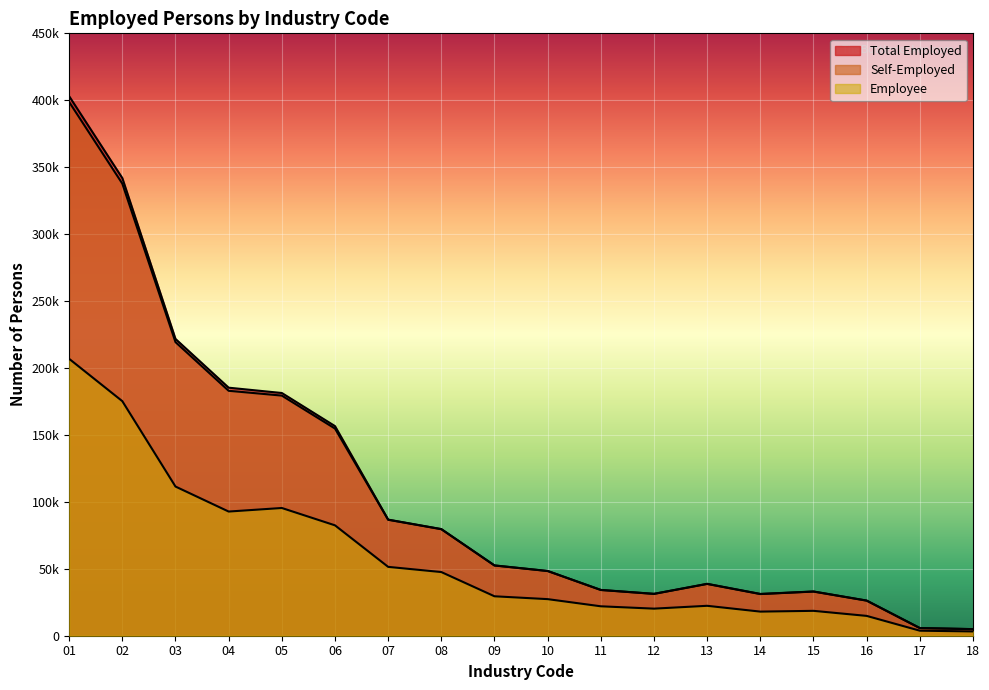

At which category does Self-Employed reach its first local peak?

13